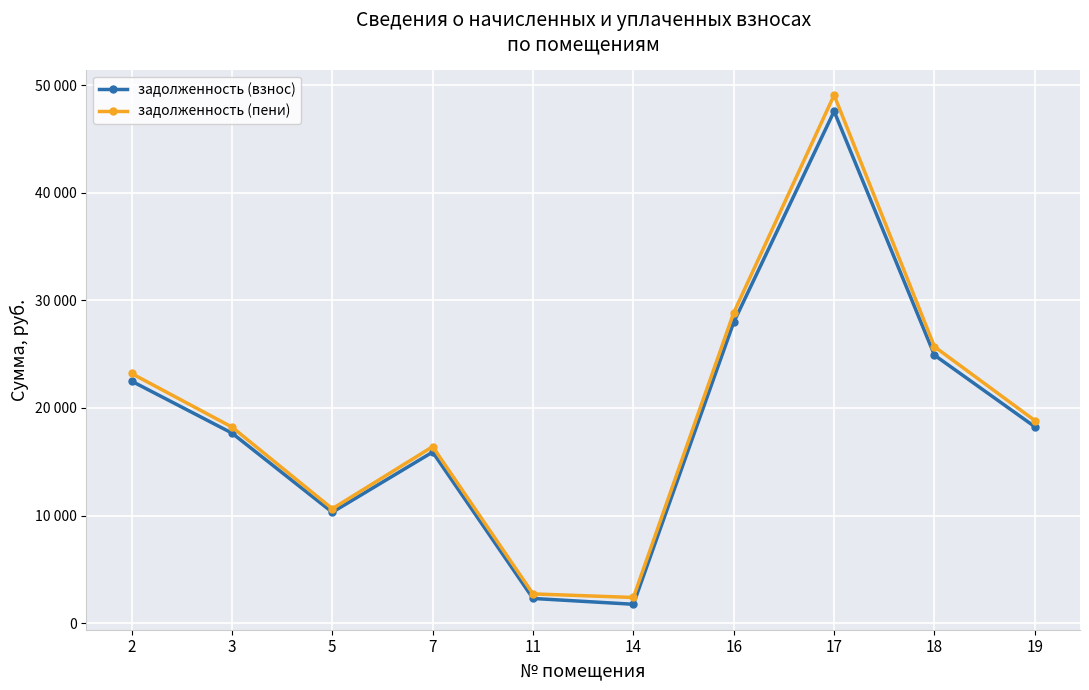

Does the chart have visible grid lines?

Yes